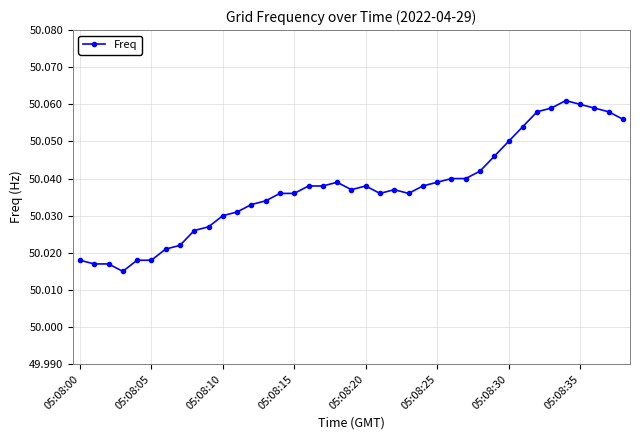

Does the chart display data point markers on the line(s)?

Yes